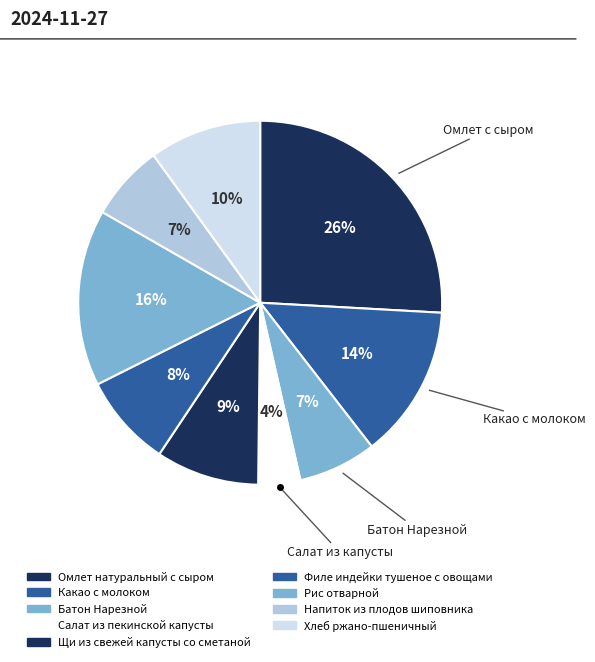

Count the number of slices in the pie.

9